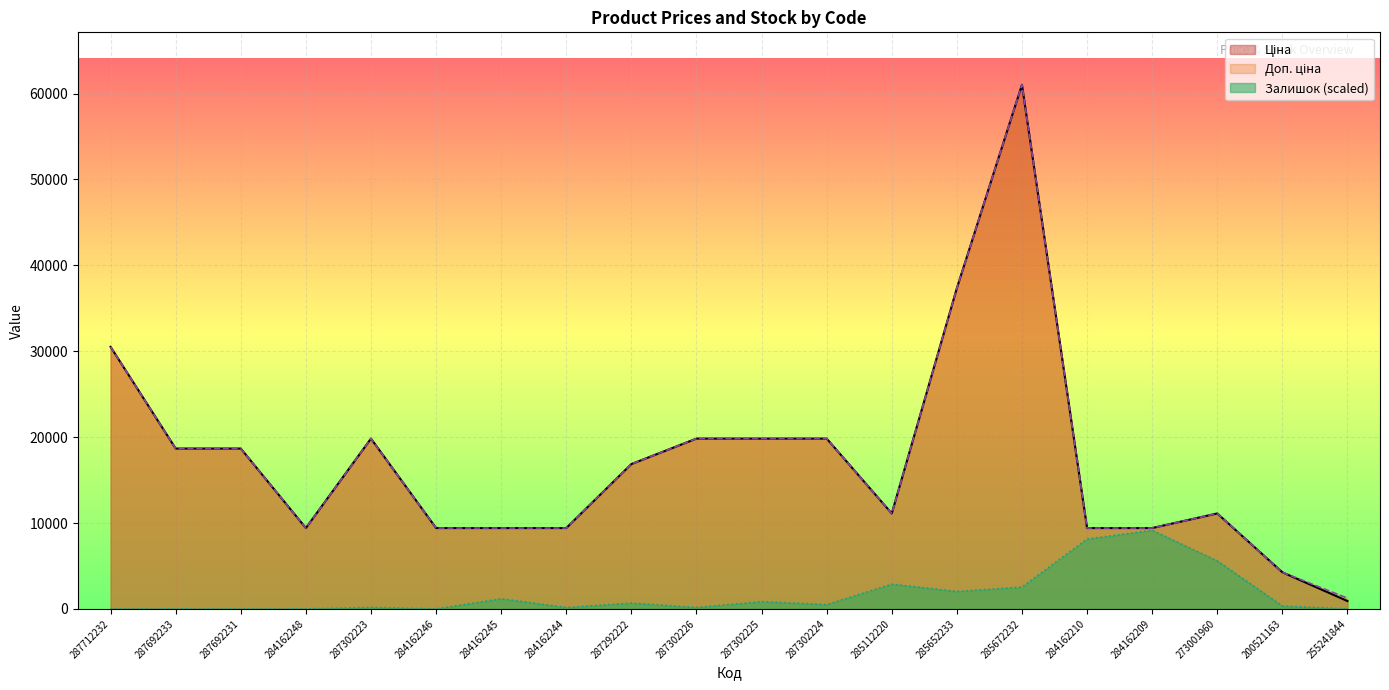

In Залишок, how many points are higher than both neighbors (excluding endpoints)?

6